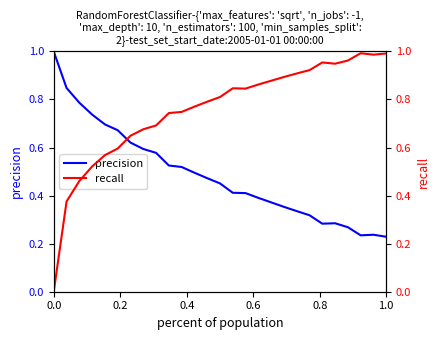

What is the highest value of the precision series?

1.0